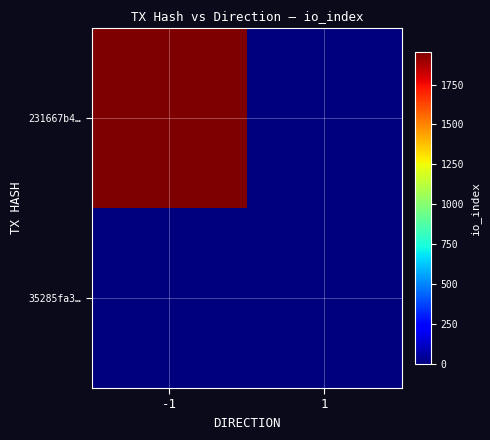

Which series has the largest total across all categories?

231667b4…